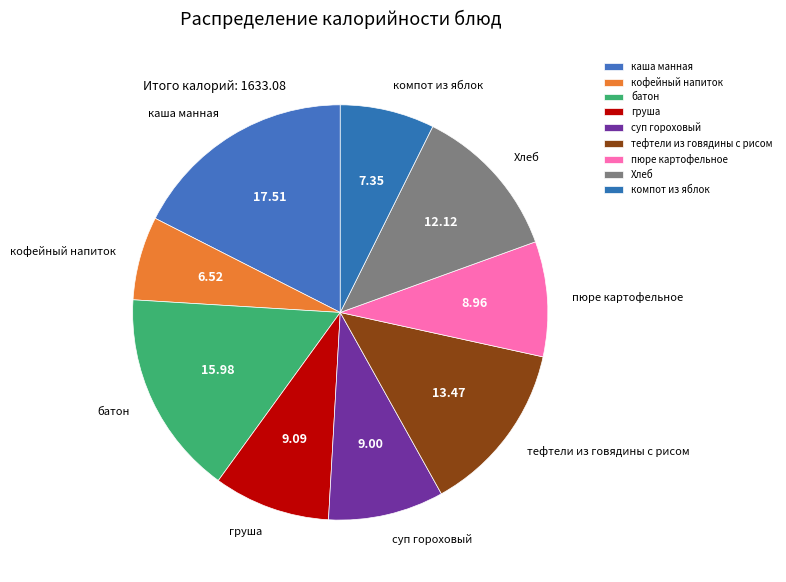

Which slice is the smallest?

кофейный напиток